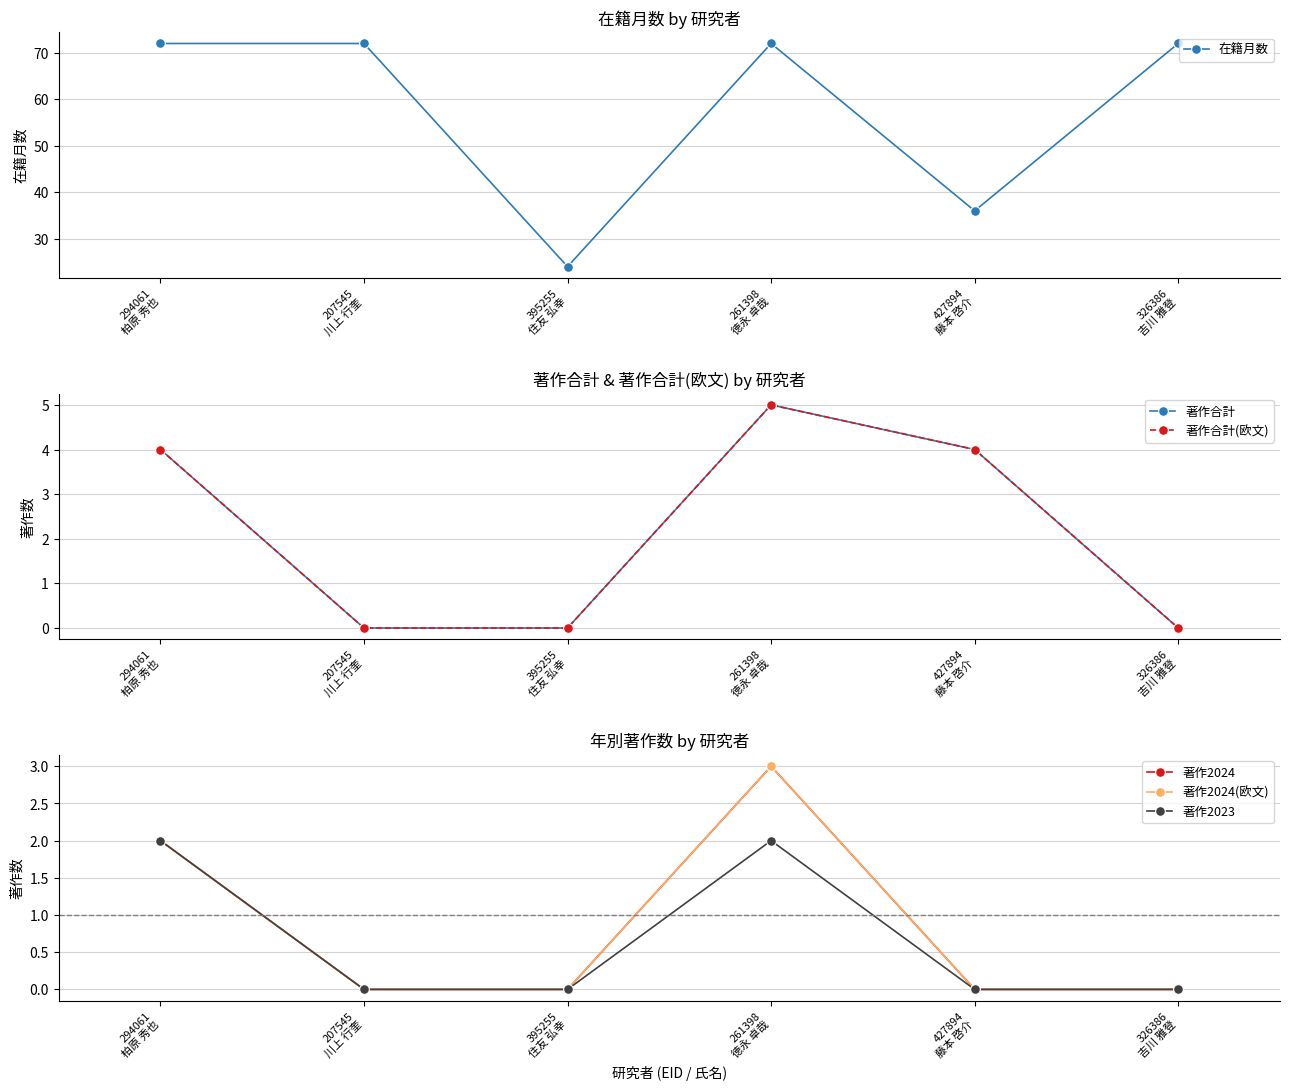

True or false: 著作2024 and 著作合計 cross at least once.

False